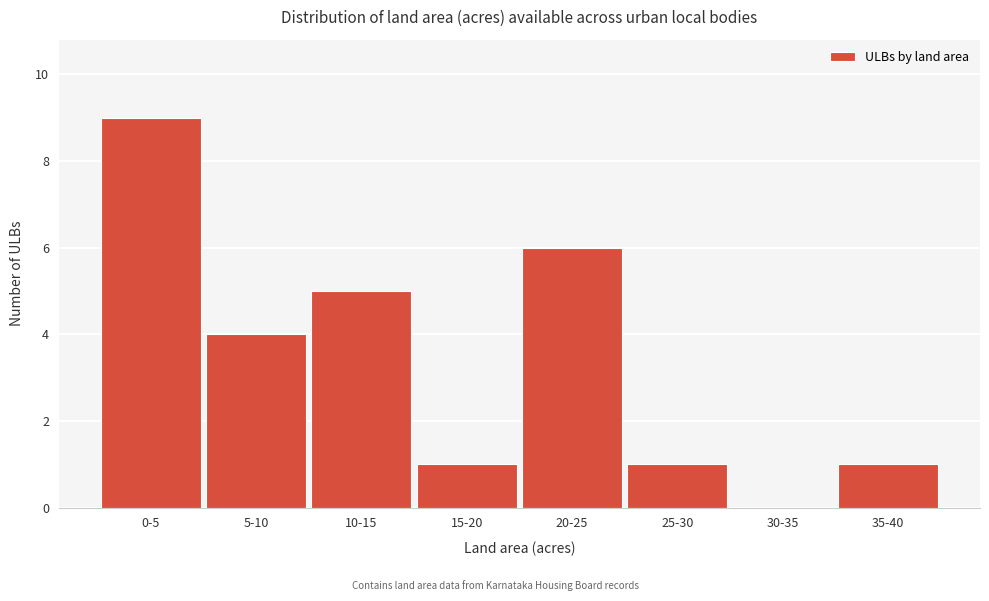

Reading right to left, transcribe all the data shown in this chart.

35-40=1	30-35=0	25-30=1	20-25=6	15-20=1	10-15=5	5-10=4	0-5=9